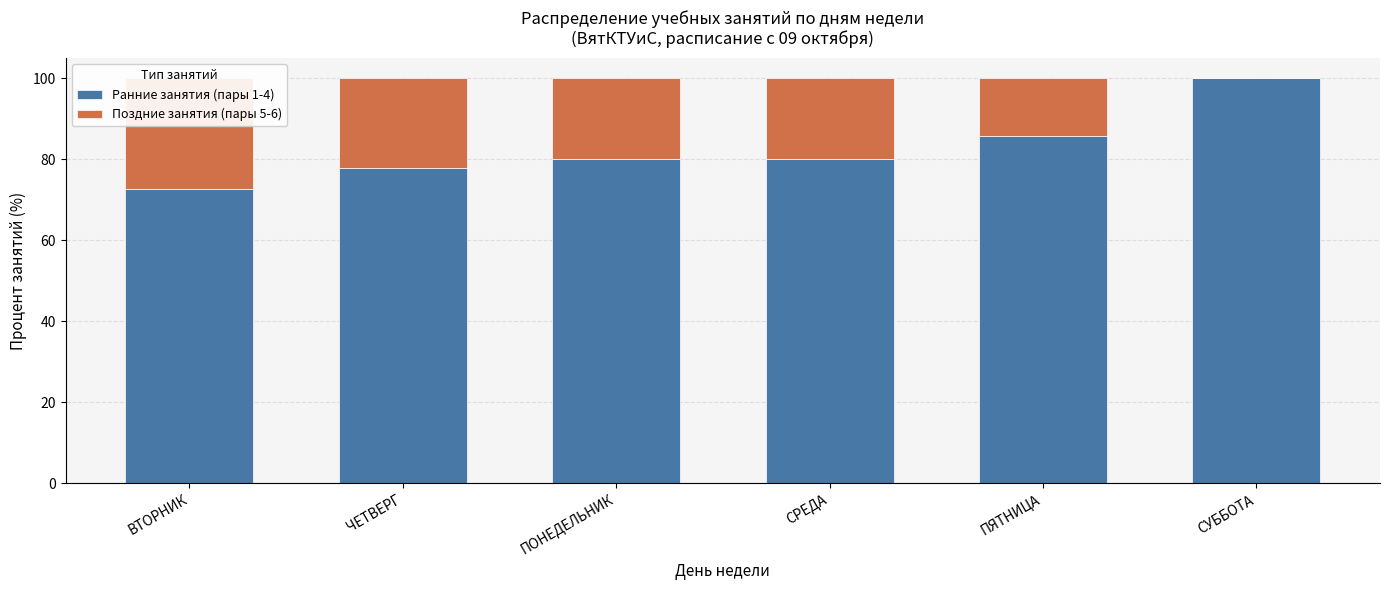

How many groups of bars are there?

6